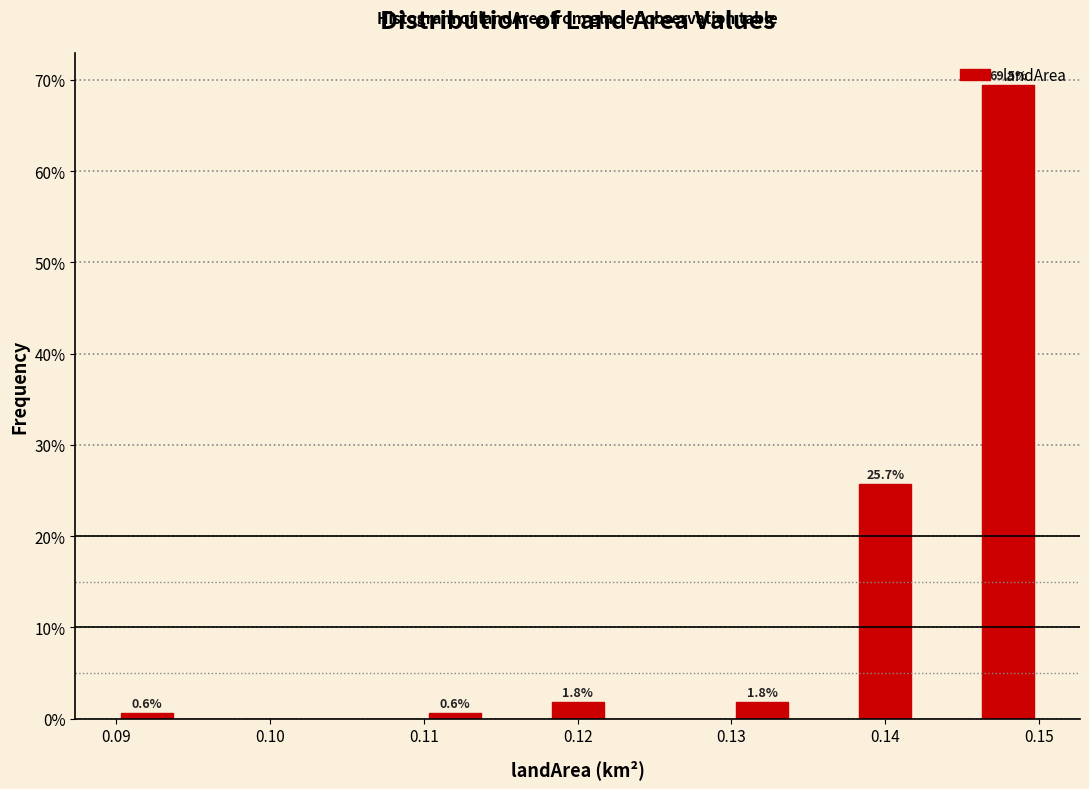

Over which range of the x-axis is the bar tallest?

0.146 to 0.150